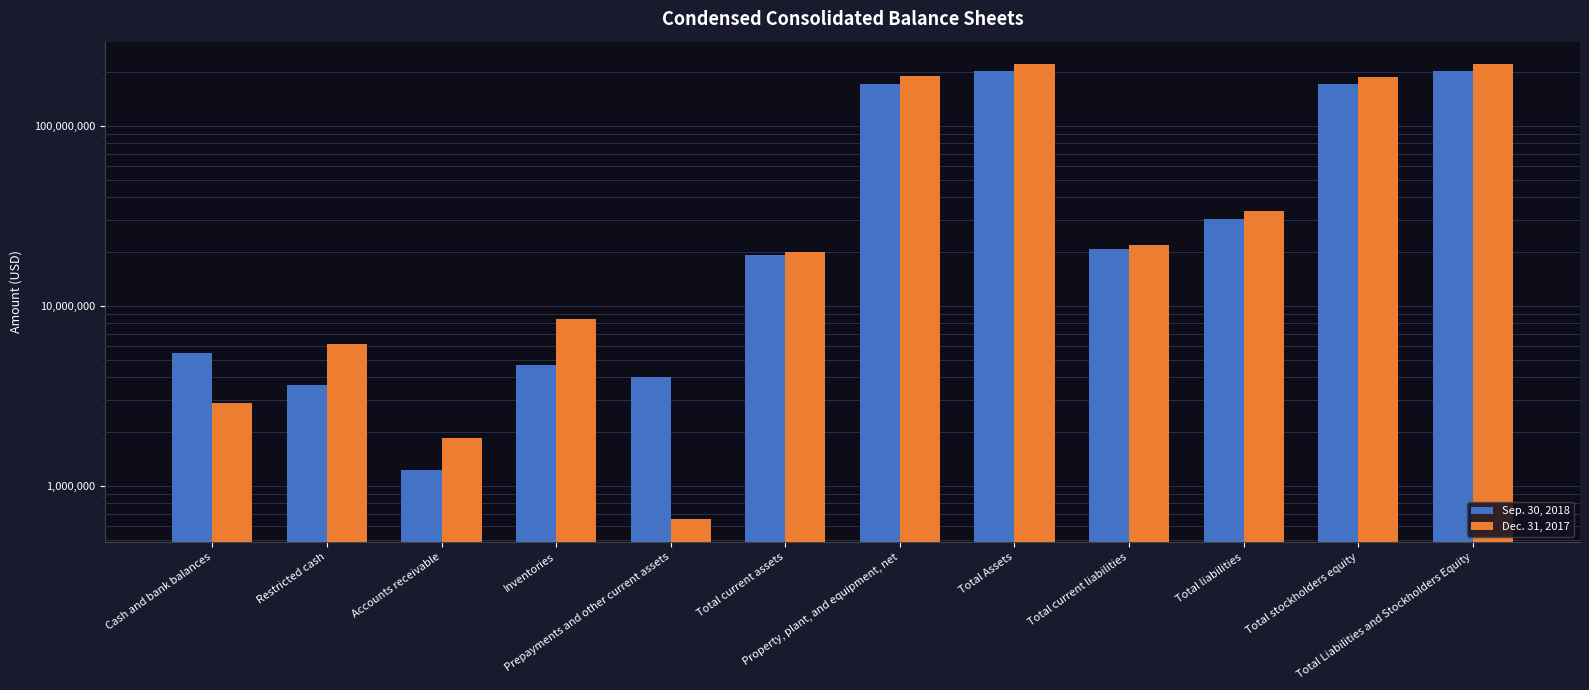

Rank the categories by Dec. 31, 2017 value from lowest to highest.

Prepayments and other current assets, Accounts receivable, Cash and bank balances, Restricted cash, Inventories, Total current assets, Total current liabilities, Total liabilities, Total stockholders equity, Property, plant, and equipment, net, Total Assets, Total Liabilities and Stockholders Equity